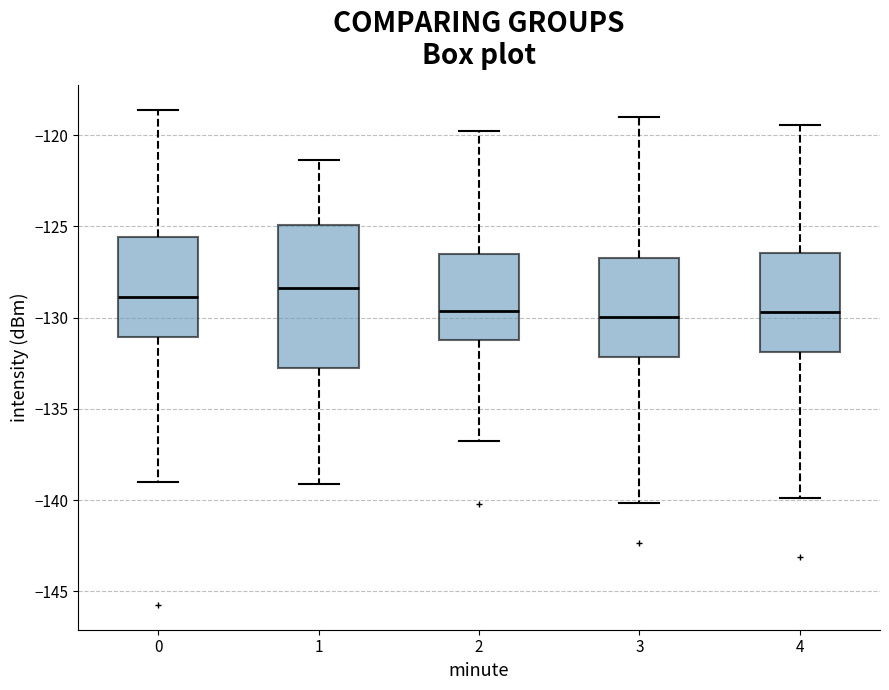

Reading left to right, read every box against the y-axis: the position of its median line, the range the box covers, and the ends of its whiskers. The values are not printed on the chart, so give them approximately, as read against the axis.

0: median -129.0, box -131.0 to -125.5, whiskers -139.0 to -118.5
1: median -128.5, box -132.5 to -125.0, whiskers -139.0 to -121.5
2: median -129.5, box -131.0 to -126.5, whiskers -137.0 to -120.0
3: median -130.0, box -132.0 to -126.5, whiskers -140.0 to -119.0
4: median -129.5, box -132.0 to -126.5, whiskers -140.0 to -119.5